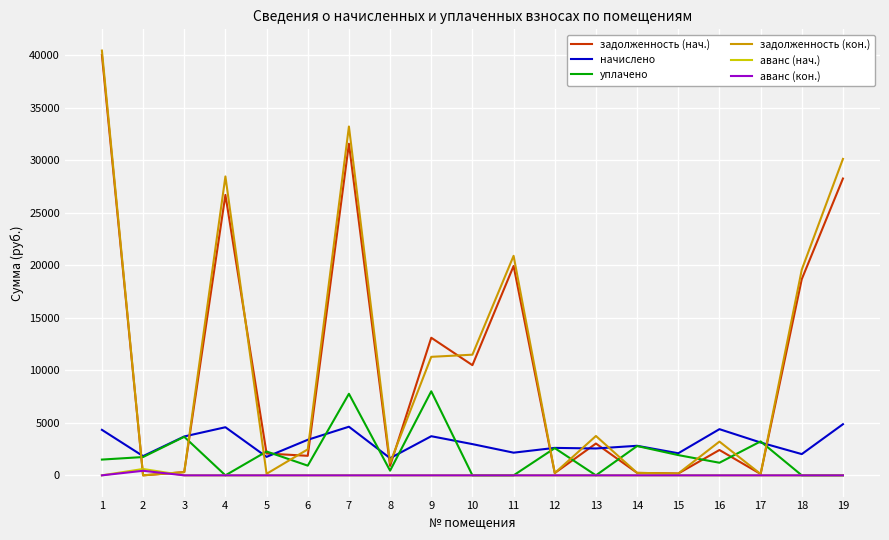

The value of аванс (нач.) at 10 is 0.0. True or false?

True